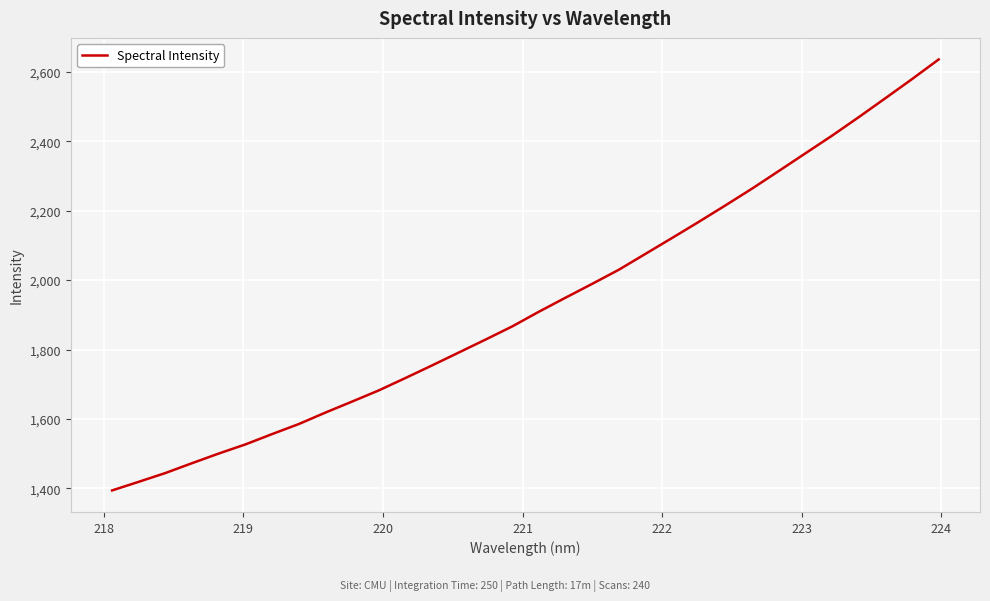

True or false: the data has more than 1 interior local peaks.

False